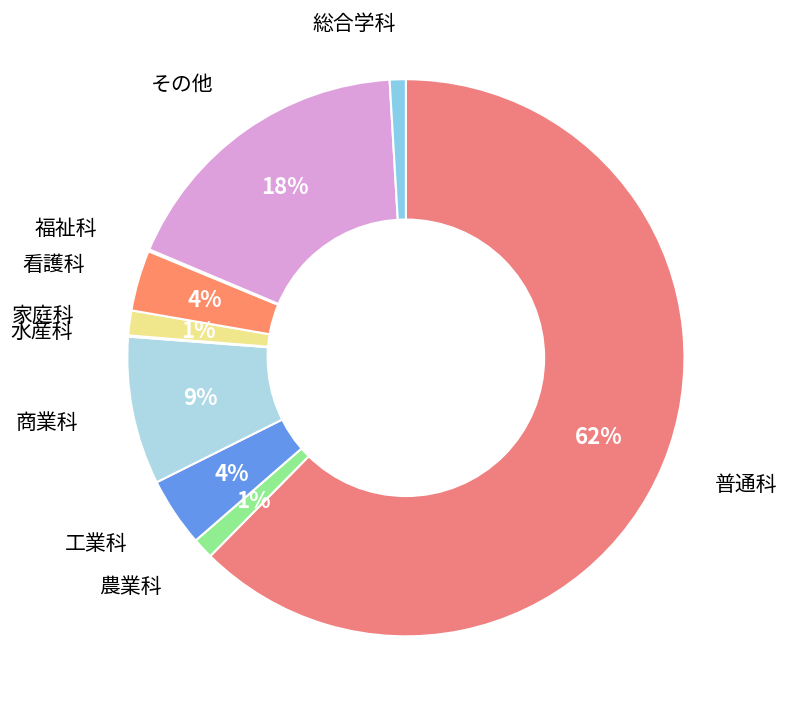

How many segments does this pie chart have?

10